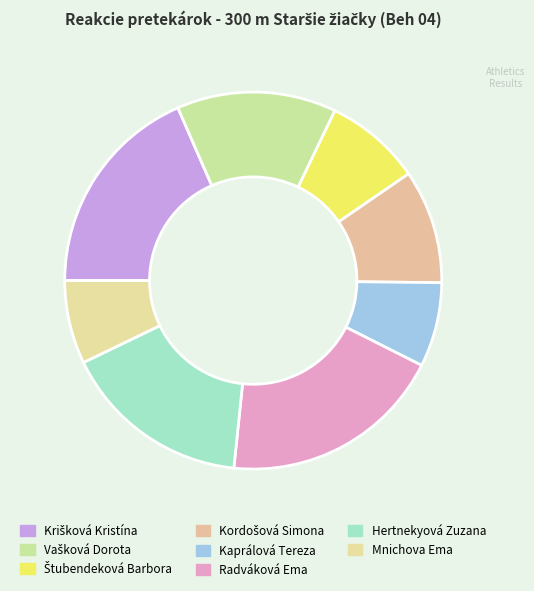

Is Hertnekyová Zuzana the majority of the pie?

No